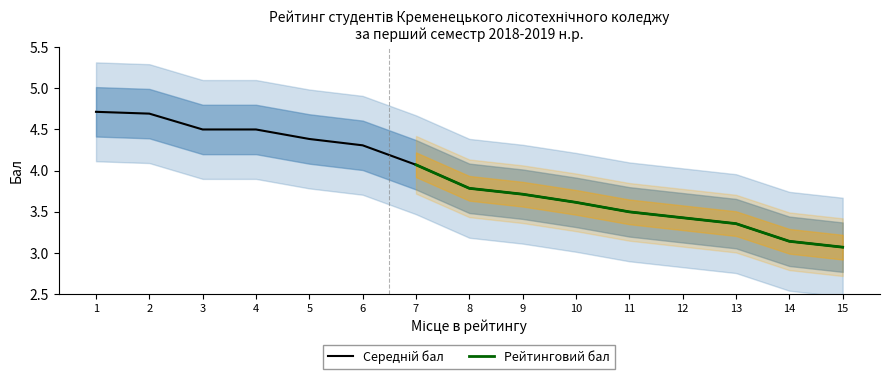

At which category does the chart reach its peak across all series?

1